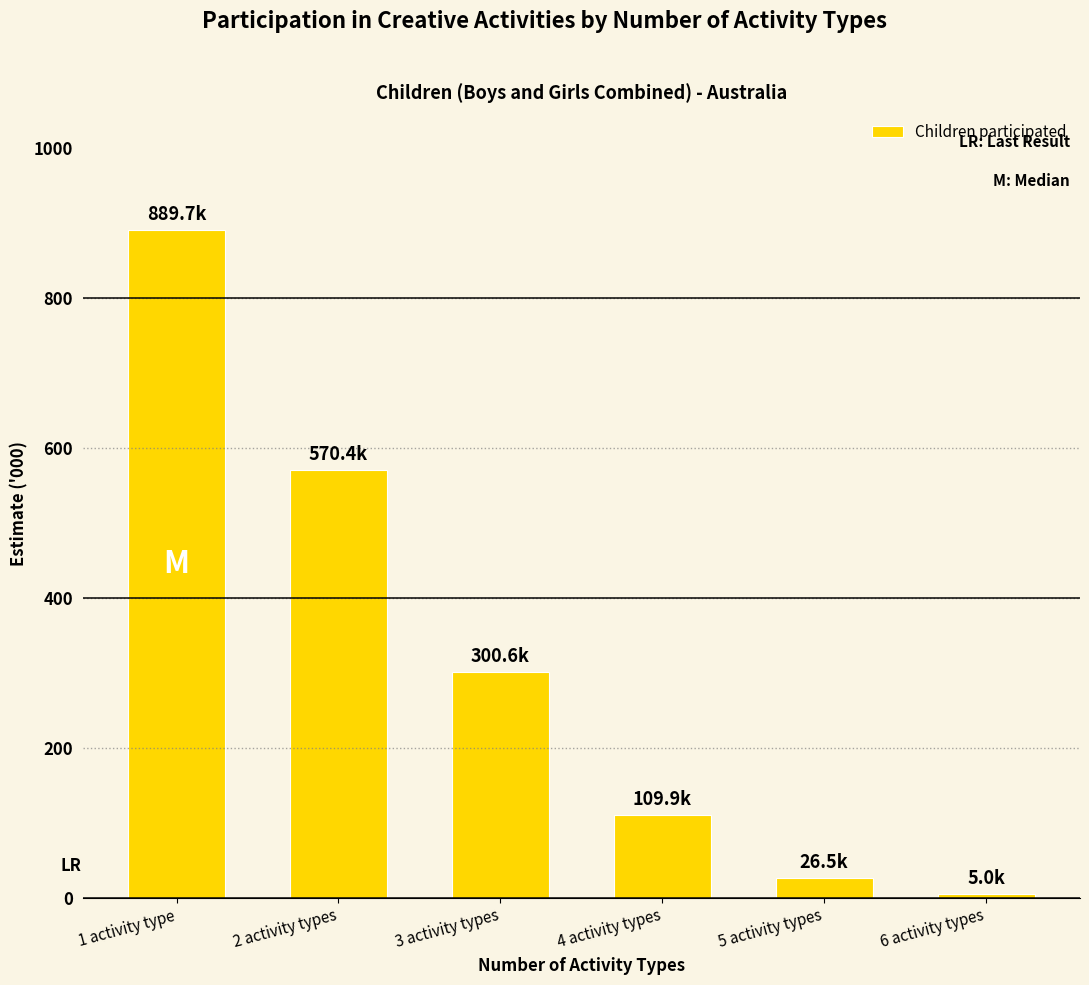

Where is the data nearest to the value 447?

2 activity types